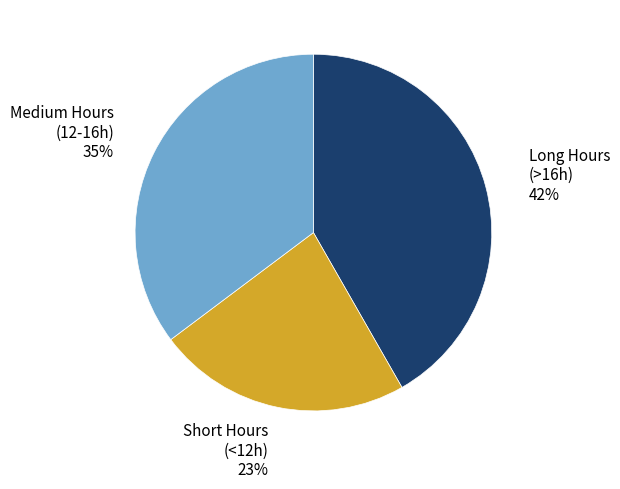

To the nearest percent, what is the average slice percentage?

33%